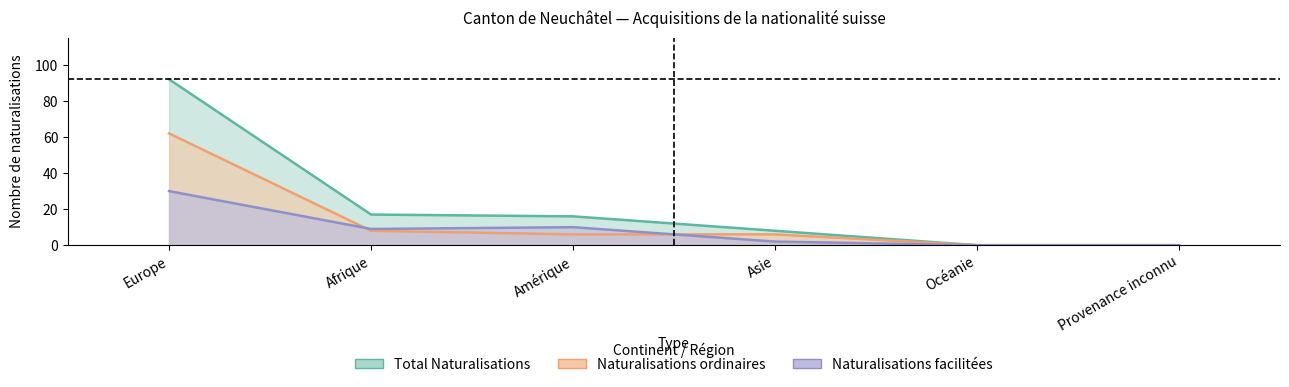

Which category has the highest value across all series?

Europe